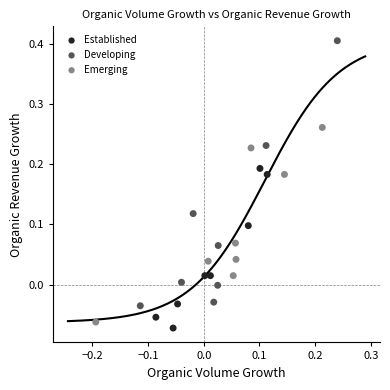

Which series has the largest Y range (max minus min)?

Developing